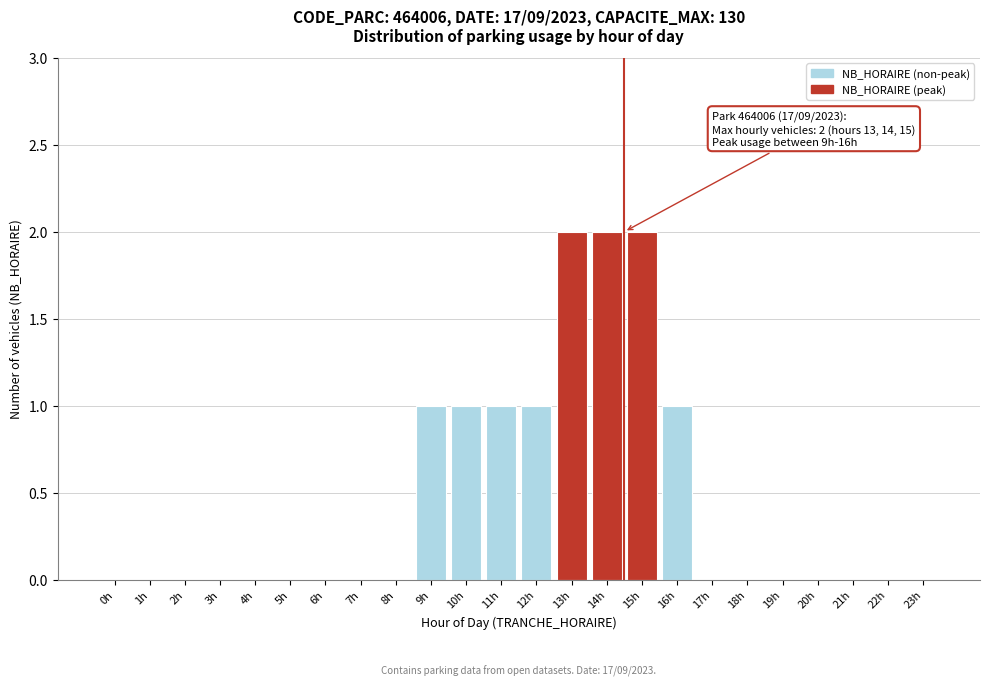

Reading left to right, what are all the values shown in this chart?

0h=0	1h=0	2h=0	3h=0	4h=0	5h=0	6h=0	7h=0	8h=0	9h=1	10h=1	11h=1	12h=1	13h=2	14h=2	15h=2	16h=1	17h=0	18h=0	19h=0	20h=0	21h=0	22h=0	23h=0